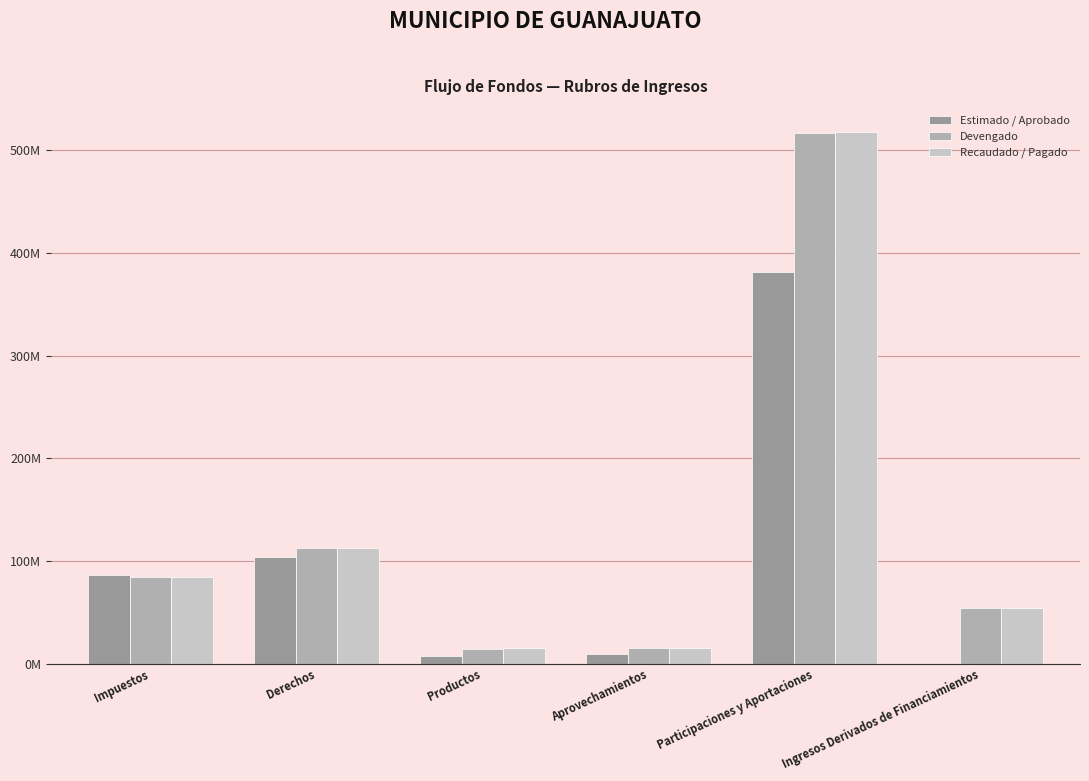

Are the bars grouped side by side (vs. stacked)?

Yes